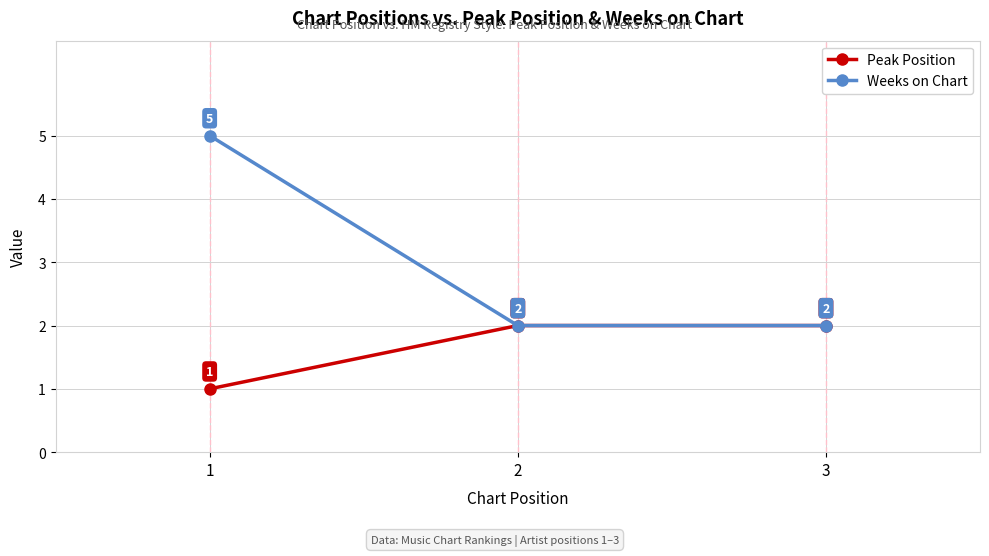

What is the sum of all Peak Position values?

5